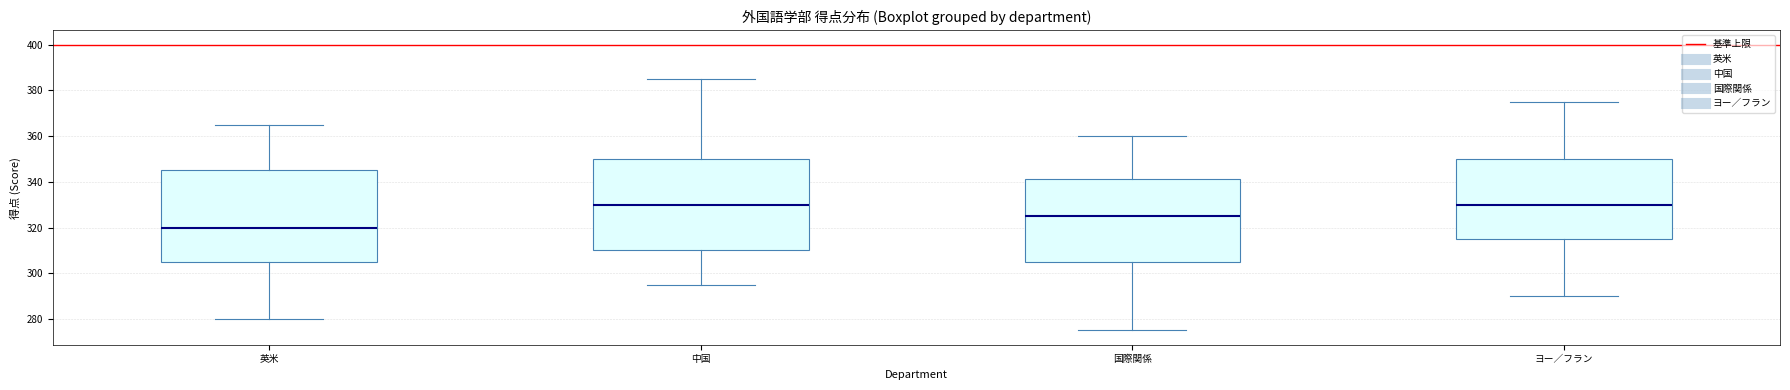

Reading left to right, transcribe this box plot: for each box, give where its median line is, the range the box spans, and where its two whiskers end, as read against the y-axis. The values are not printed on the chart, so give them approximately, as read against the axis.

英米: median 320, box 306 to 346, whiskers 280 to 366
中国: median 330, box 310 to 350, whiskers 296 to 386
国際関係: median 326, box 306 to 342, whiskers 276 to 360
ヨー／フラン: median 330, box 316 to 350, whiskers 290 to 376